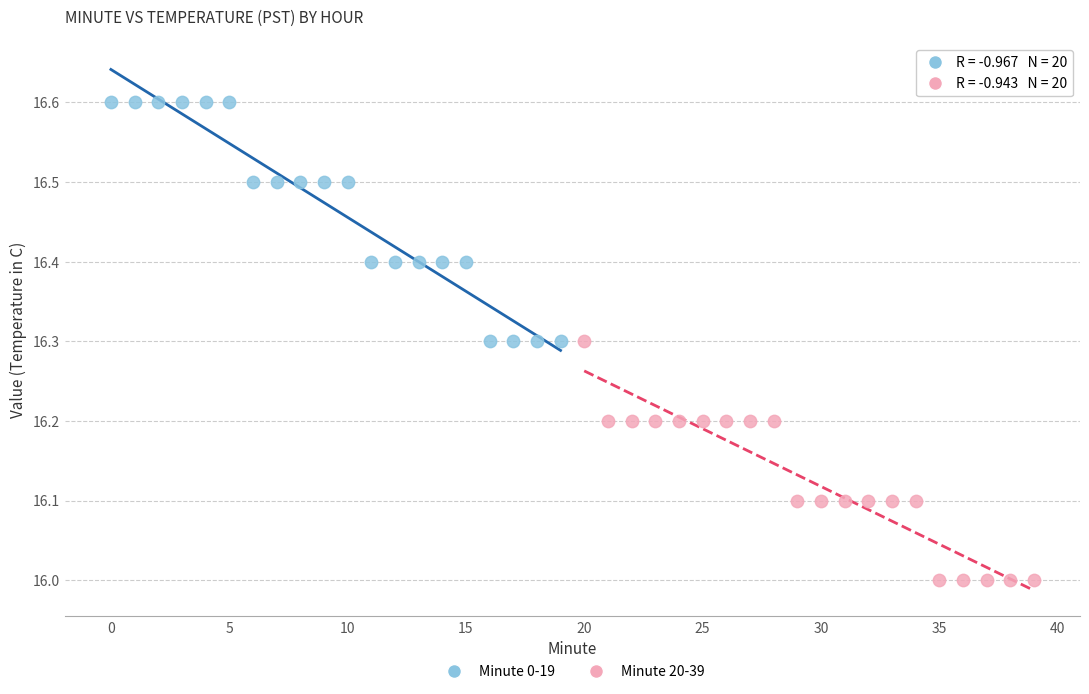

Which series contains the lowest Y value?

Minute 20-39